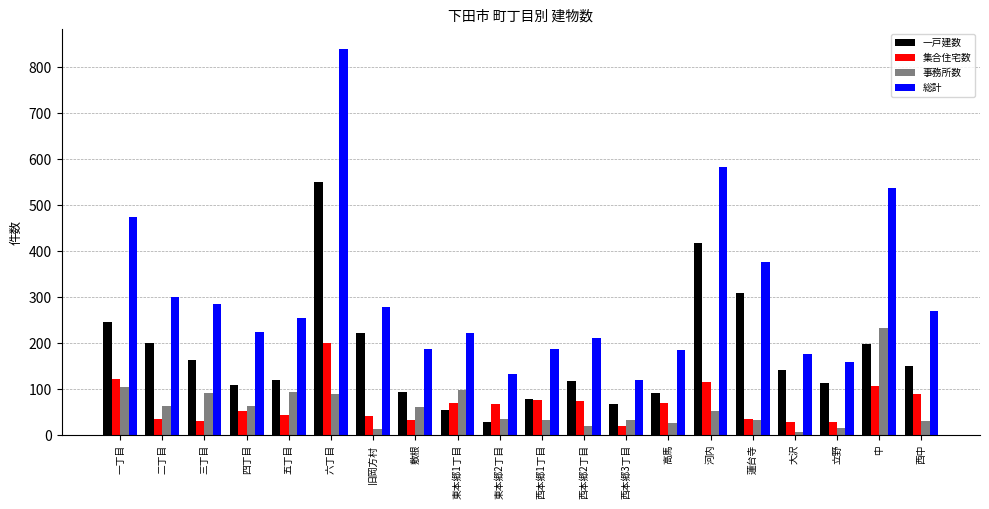

What is the maximum value shown in the chart?

841